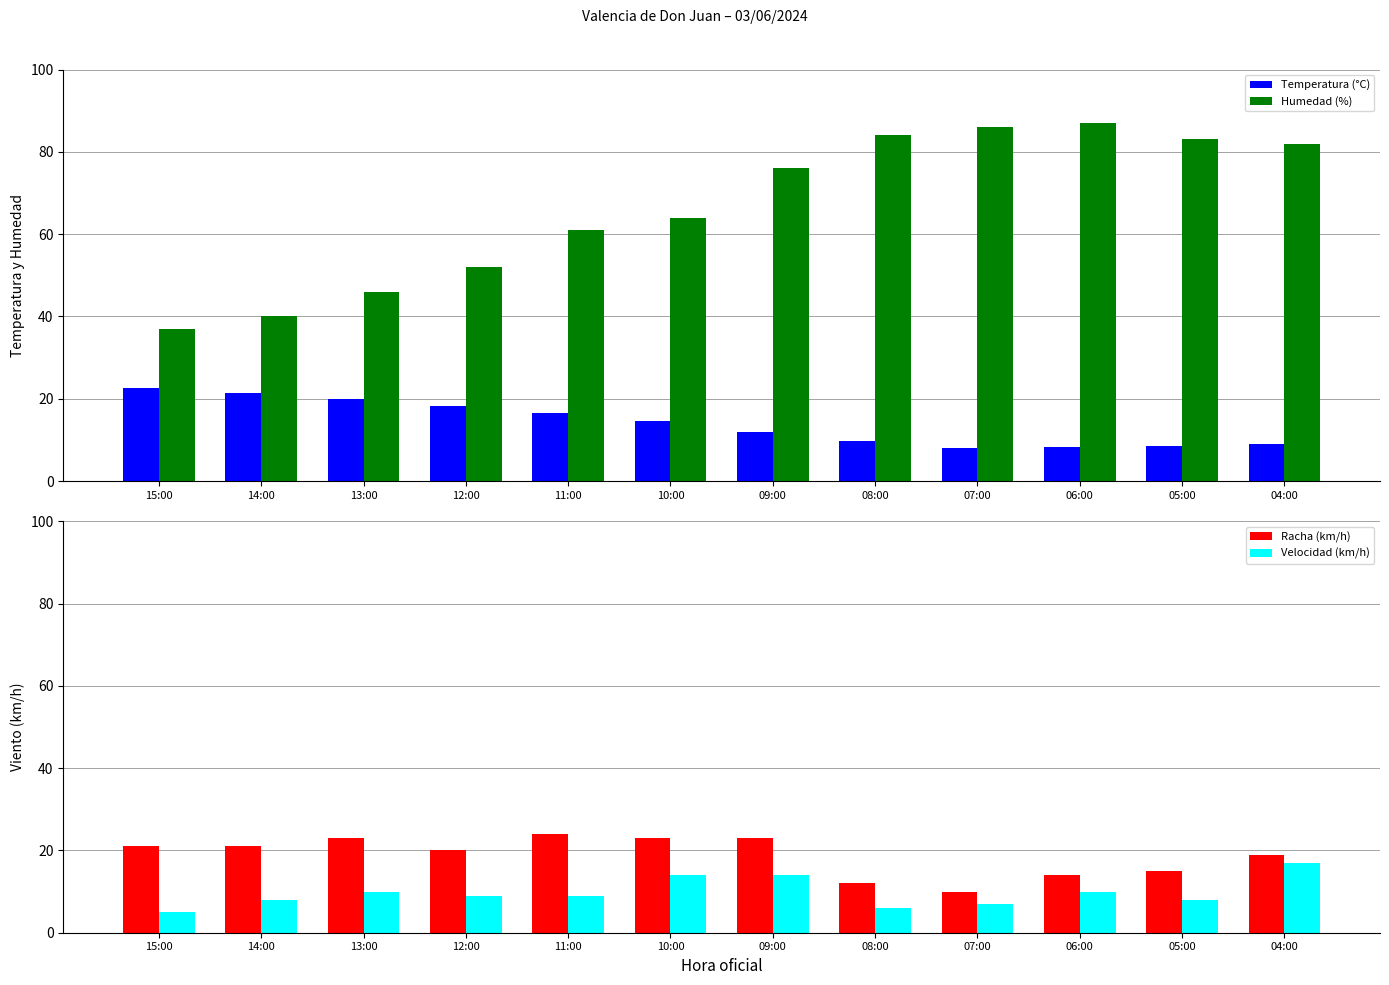

How many groups of bars are there?

12